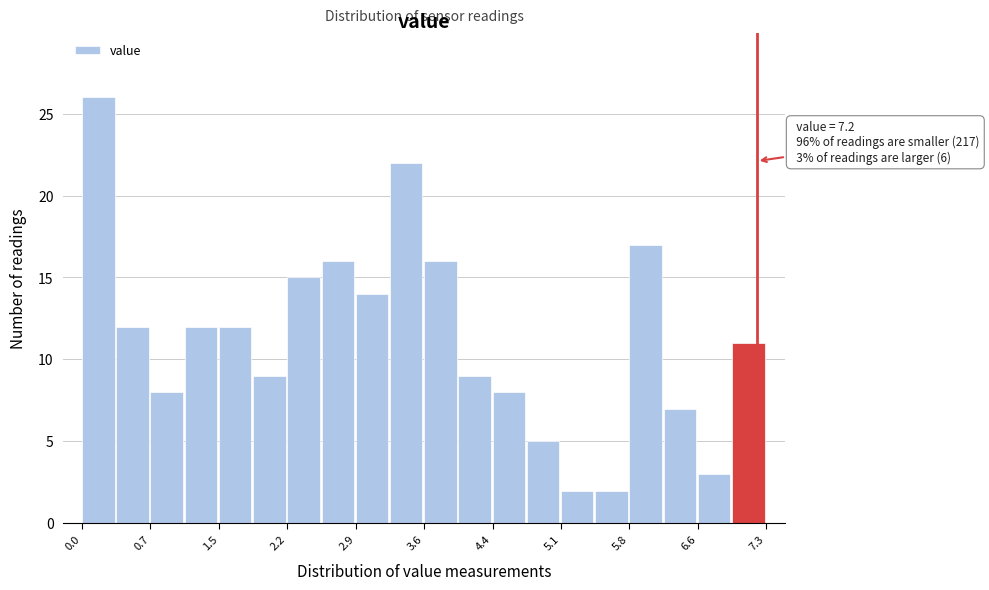

Read against the x-axis, roughly where is the centre of the tallest bar?

0.2